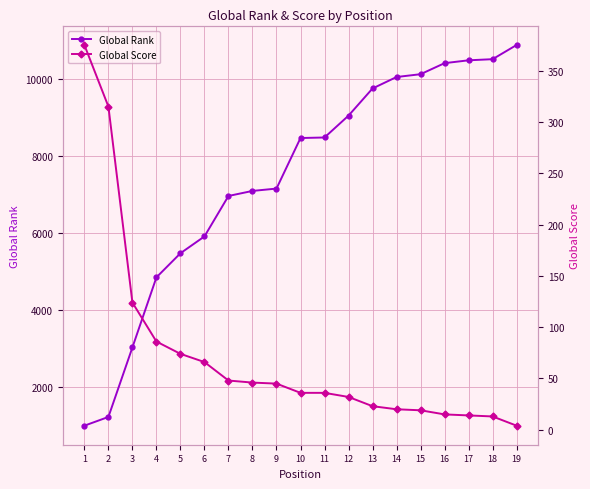

At how many categories does at least one series exceed 8731?

8